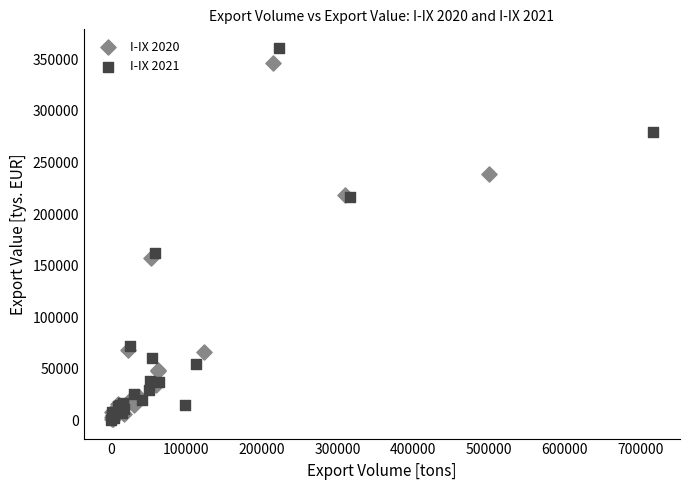

What are all the series names shown in the legend?

I-IX 2020, I-IX 2021